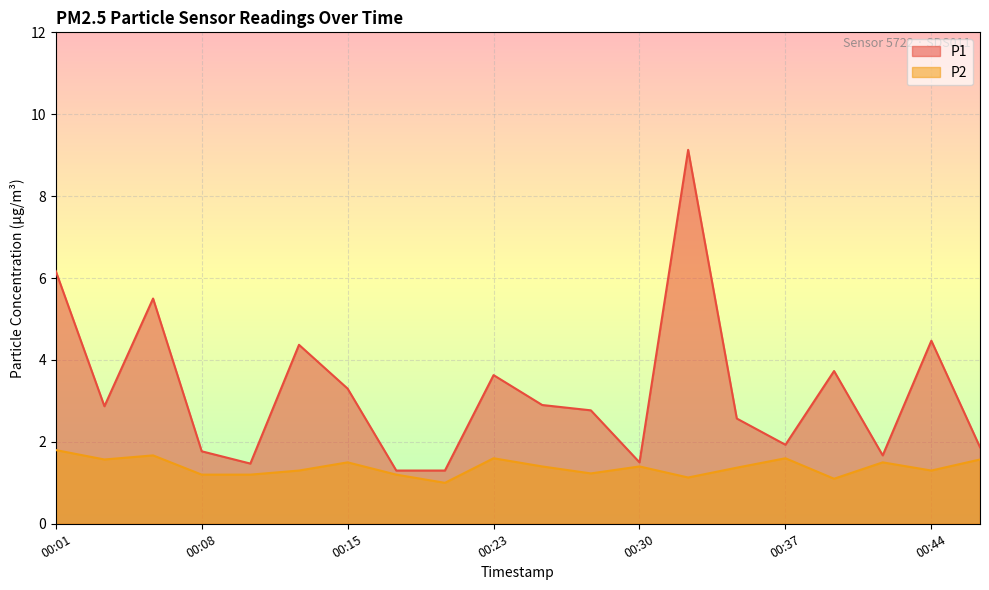

What is the difference between the second highest and second lowest values in the P2 series?

0.6